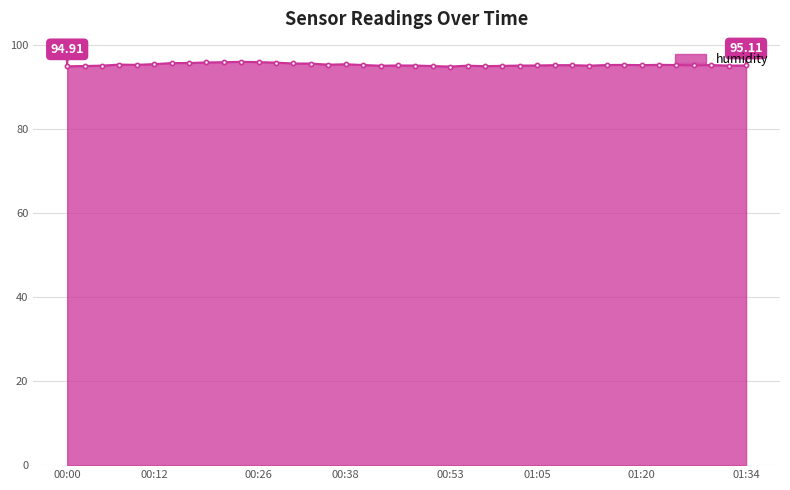

True or false: the data has more than 0 interior local peaks.

True